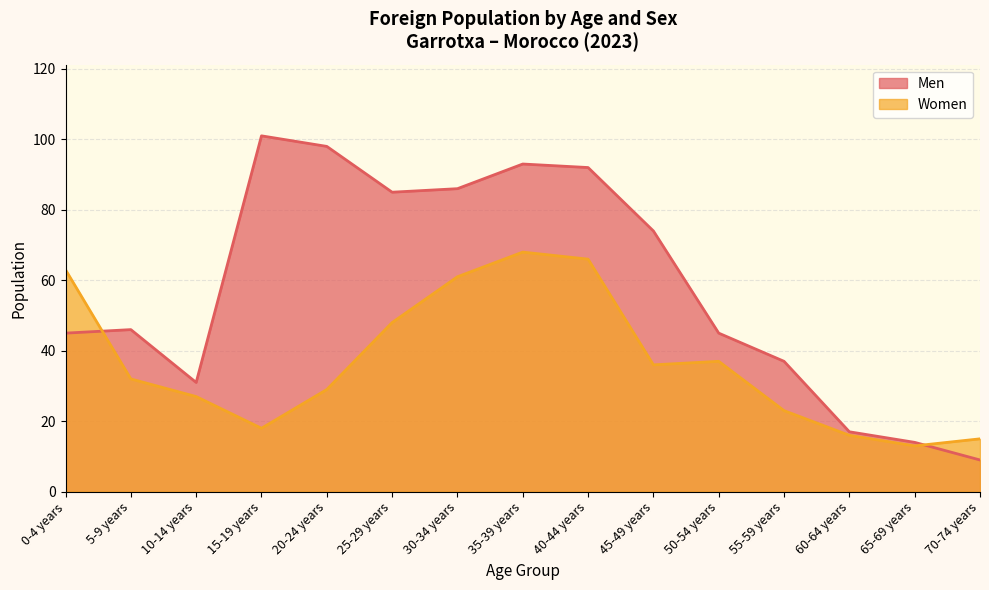

In Women, how many points are higher than both neighbors (excluding endpoints)?

2